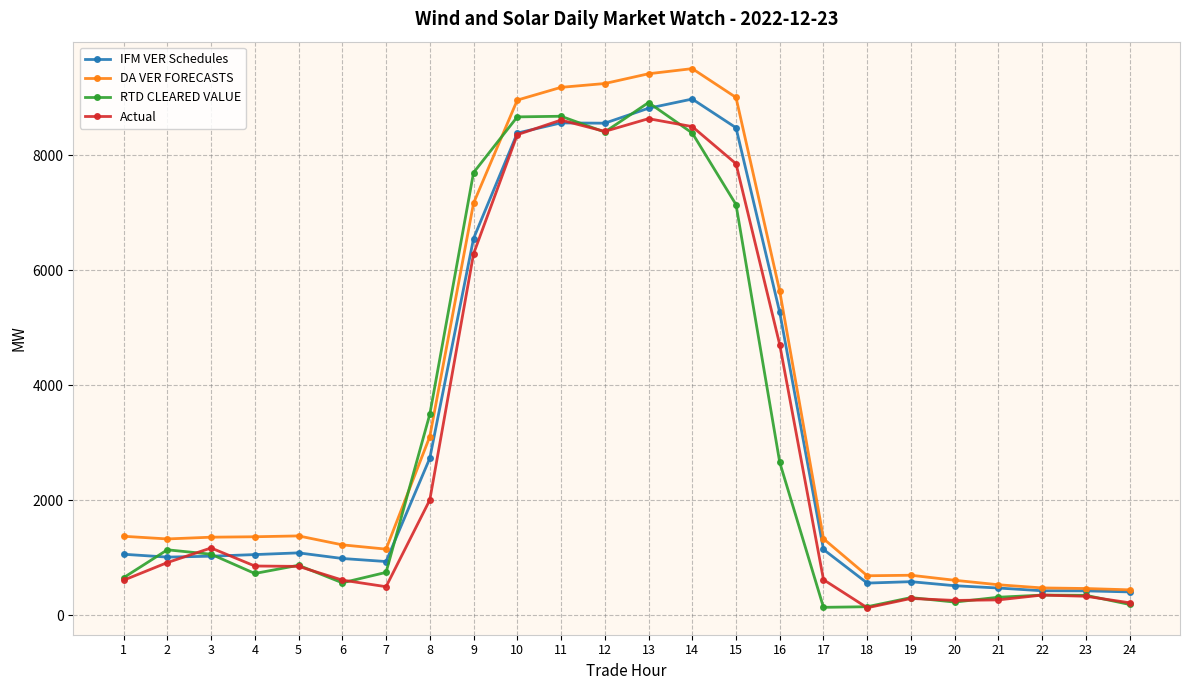

What are all the series names shown in the legend?

IFM VER Schedules, DA VER FORECASTS, RTD CLEARED VALUE, Actual